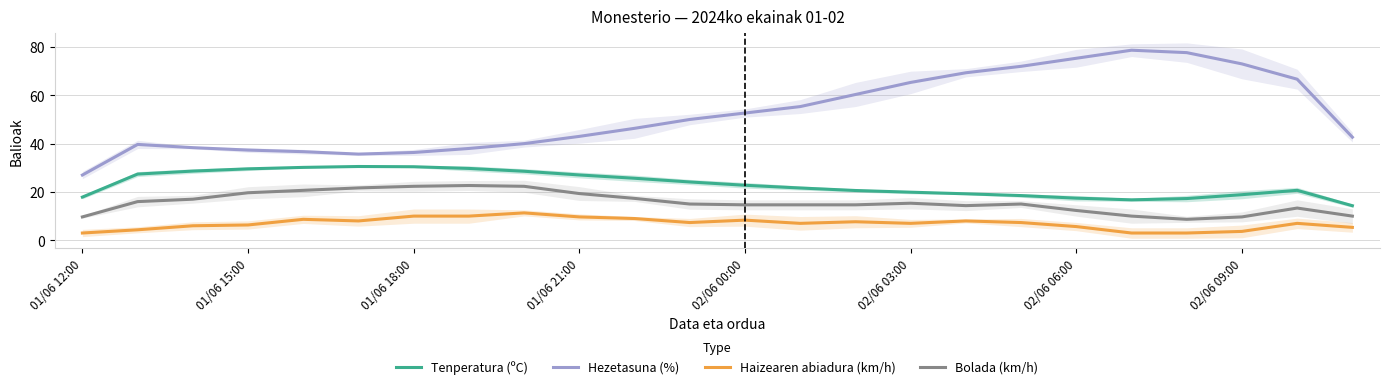

How many values in the Hezetasuna (%) series exceed 50?

11